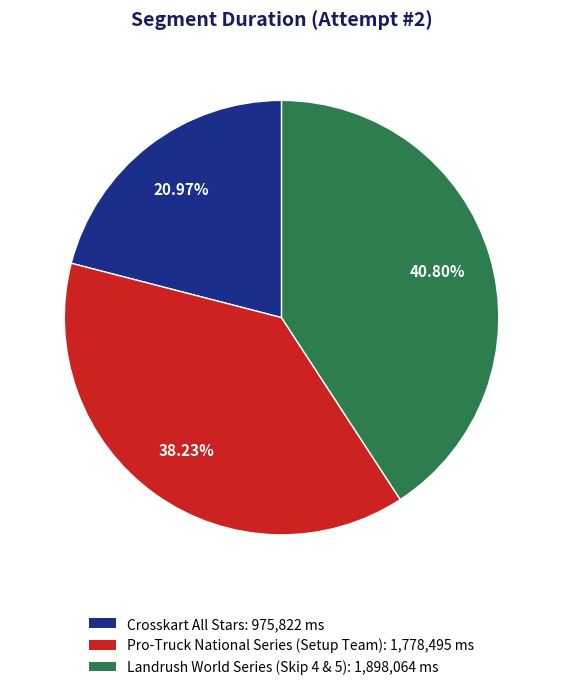

Is there a majority slice in this chart?

No